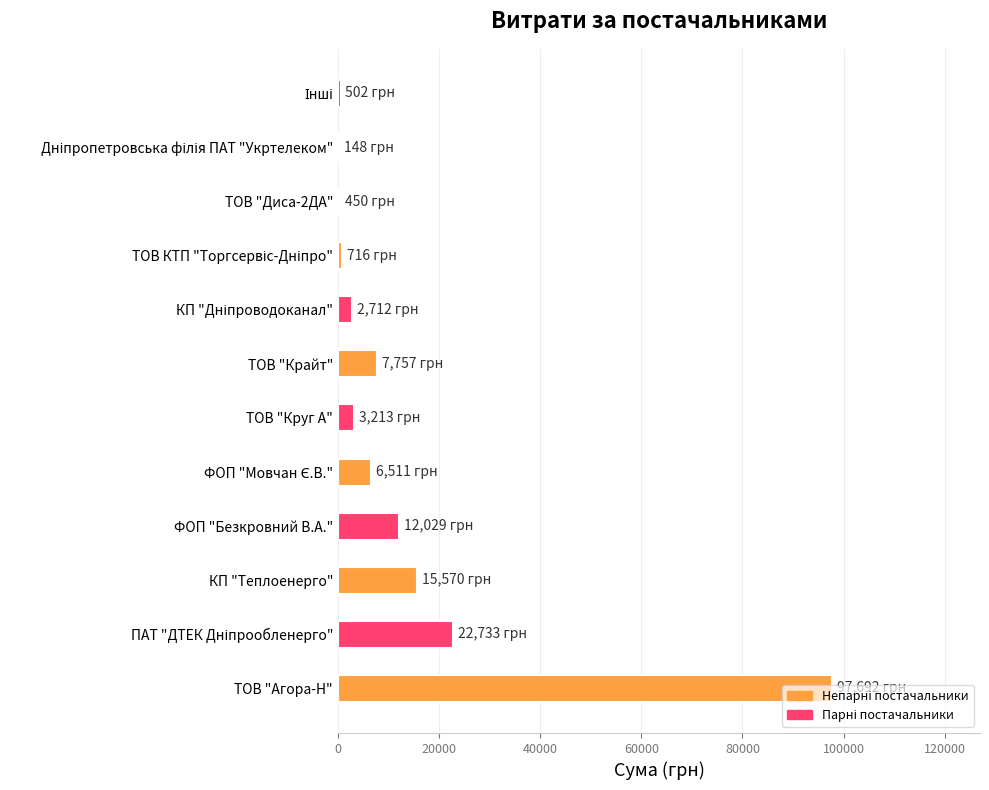

Approximately how many times larger is the value at ТОВ "Агора-Н" compared to ТОВ "Круг А"?

30.4